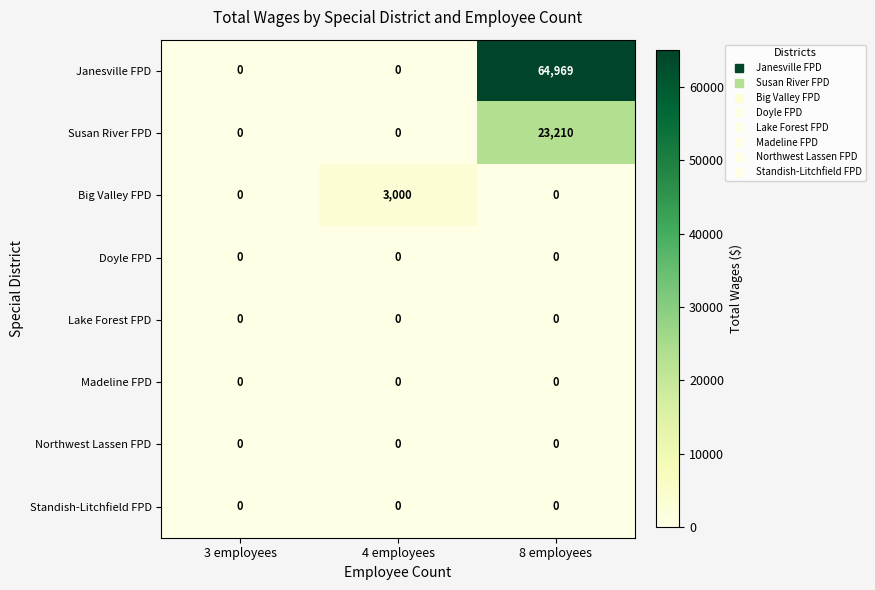

Which series has the largest range (max minus min)?

Janesville FPD